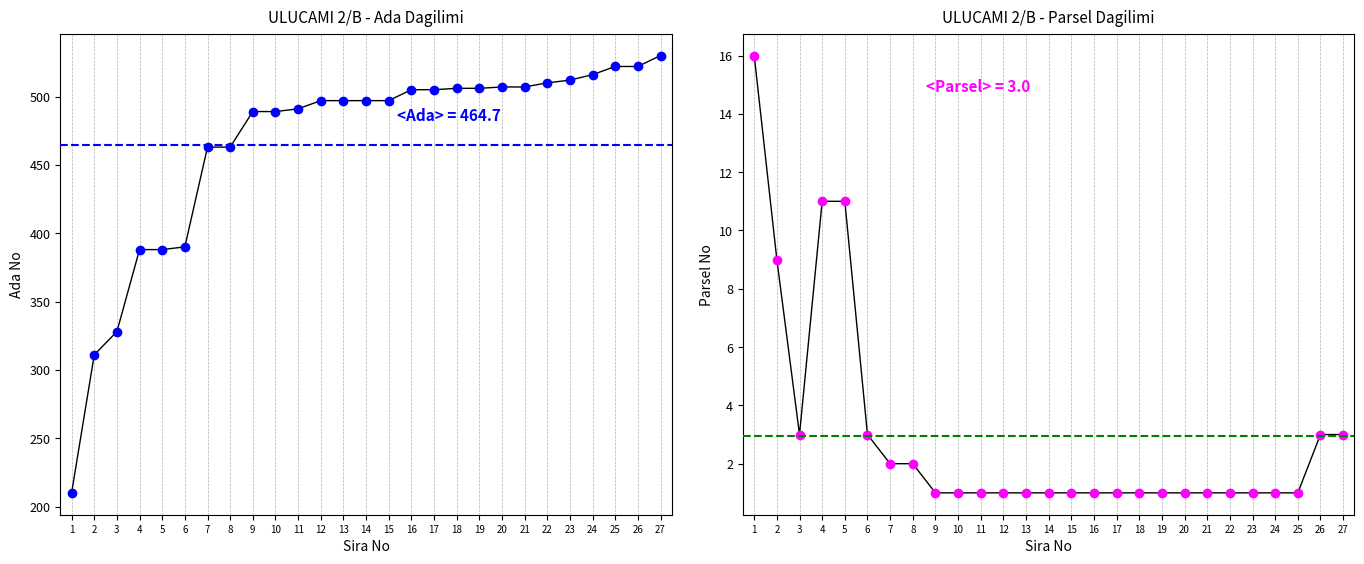

True or false: ADA has a value of 388 at 5.

True